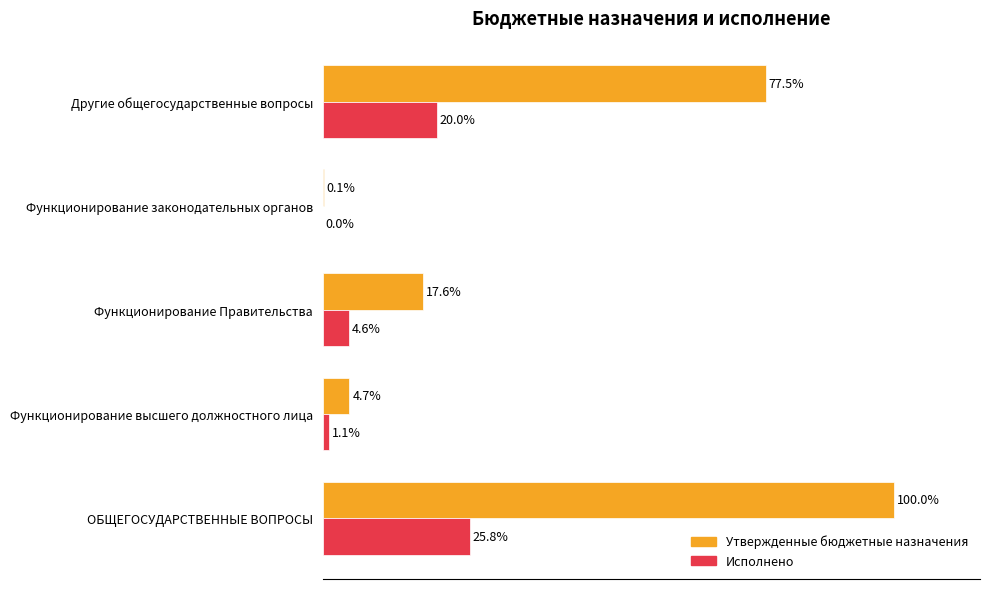

Where is Утвержденные бюджетные назначения nearest to the value 50?

Другие общегосударственные вопросы